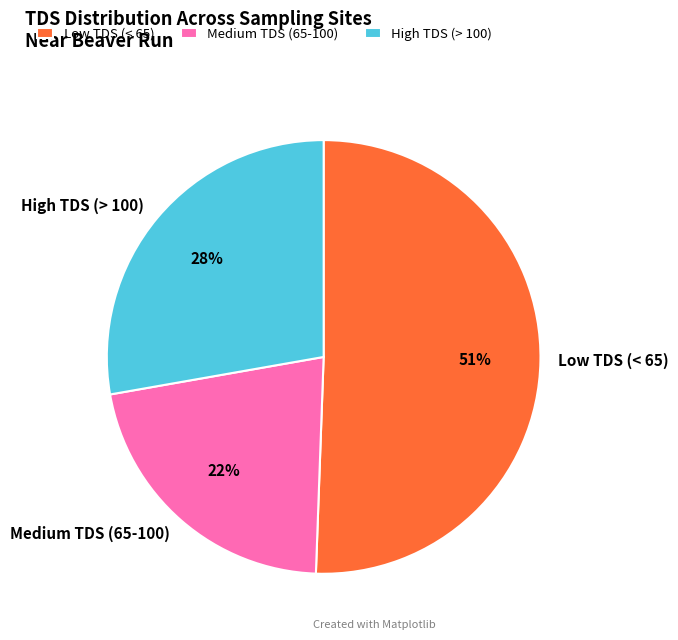

To the nearest percent, what is the difference between the largest and smallest slice percentages?

29%